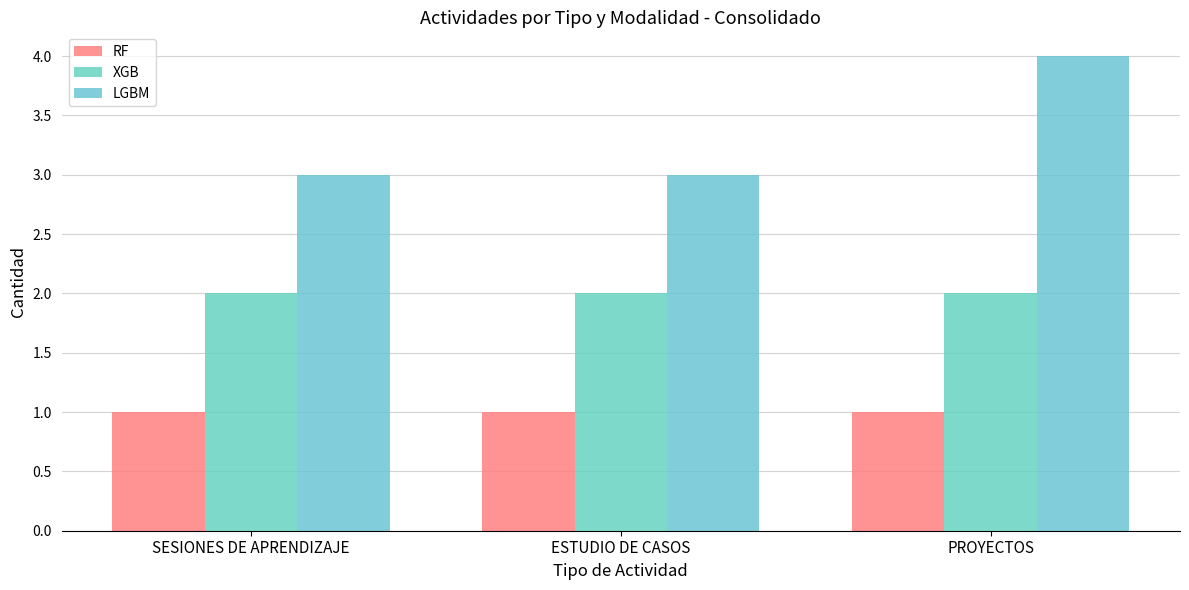

Reading right to left, extract all data points from this chart.

RF: 1	1	1
XGB: 2	2	2
LGBM: 4	3	3